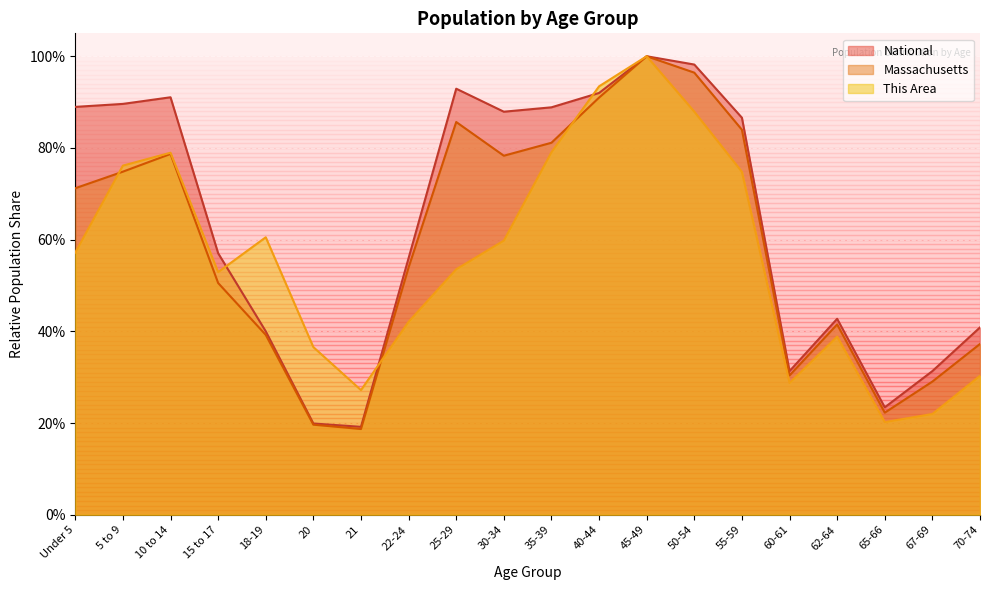

What are all the series names shown in the legend?

National, Massachusetts, This Area